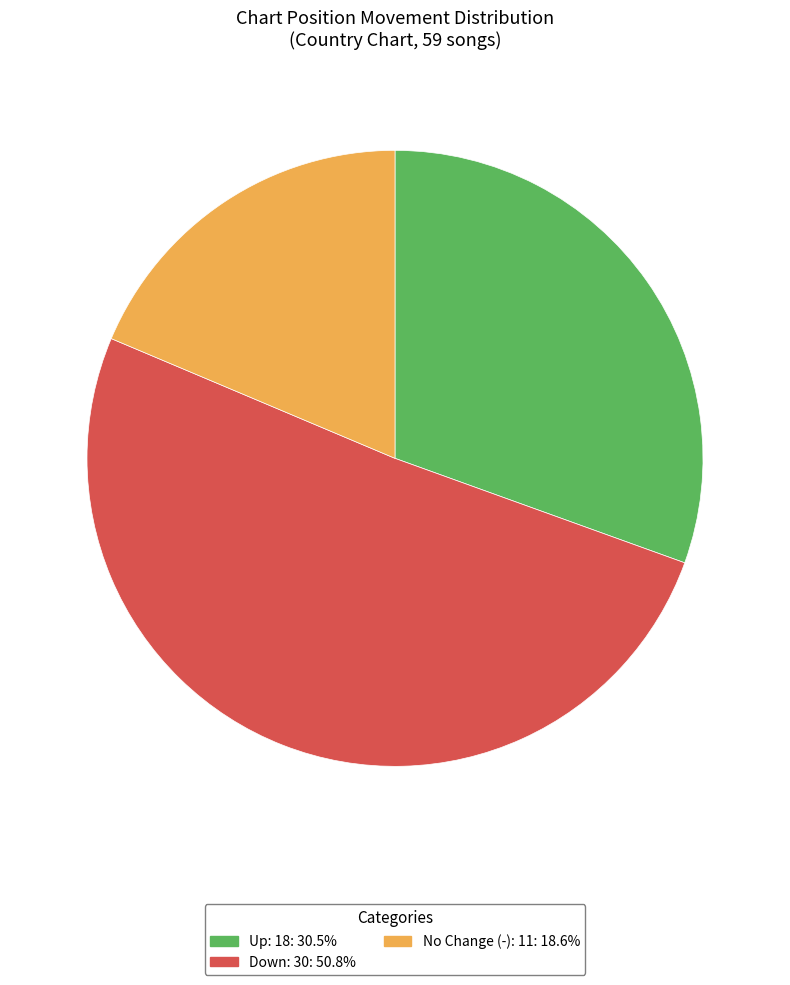

Is there any slice that represents more than half of the pie?

Yes